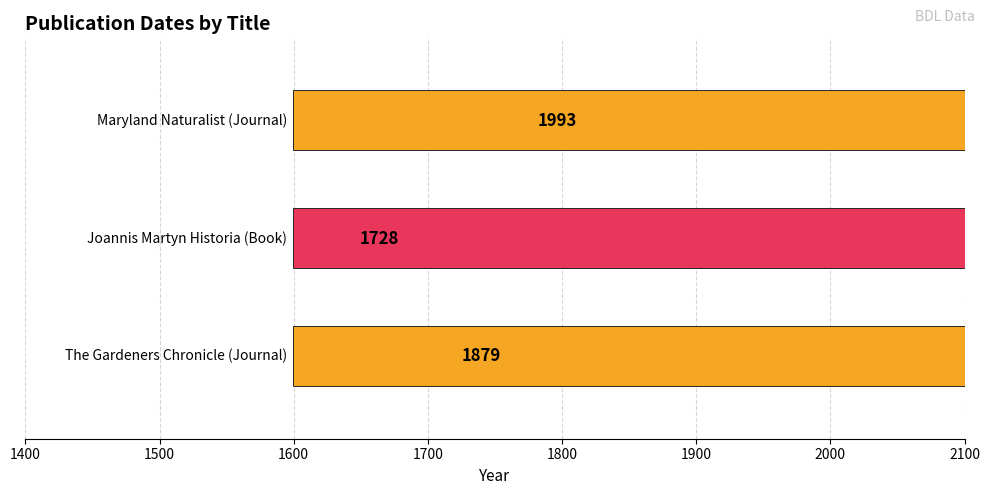

True or false: the data shows 3490 at 1600.

False